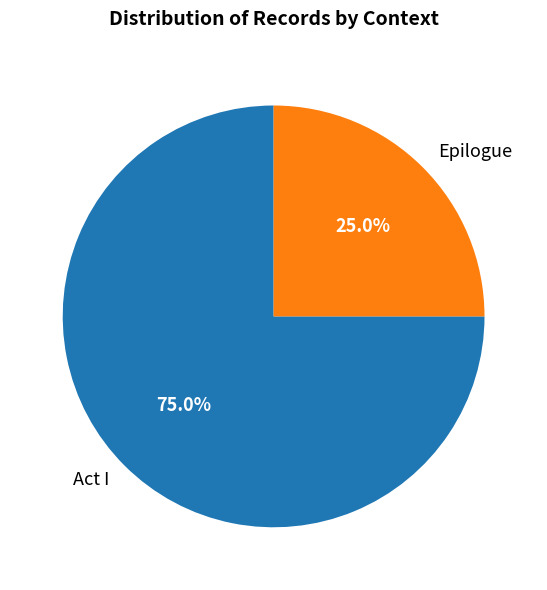

How many slices are in this pie chart?

2